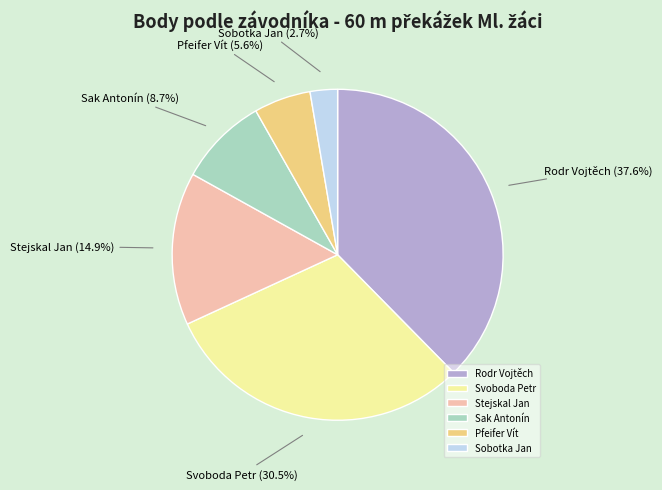

How many segments does this pie chart have?

6